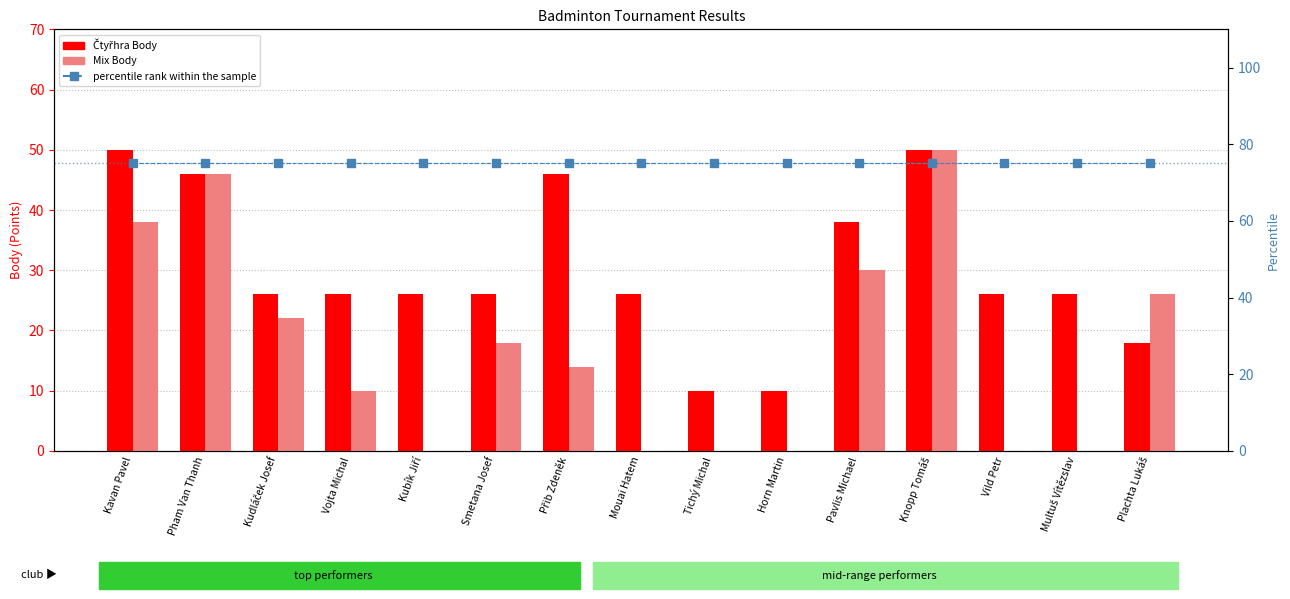

Is it true that Čtyřhra Body equals 37 at Vojta Michal?

False